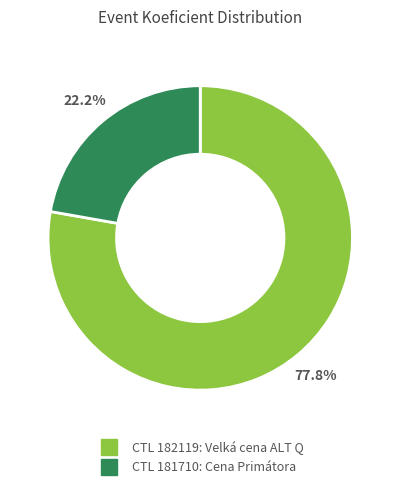

Which slice represents more than half of the pie?

182119